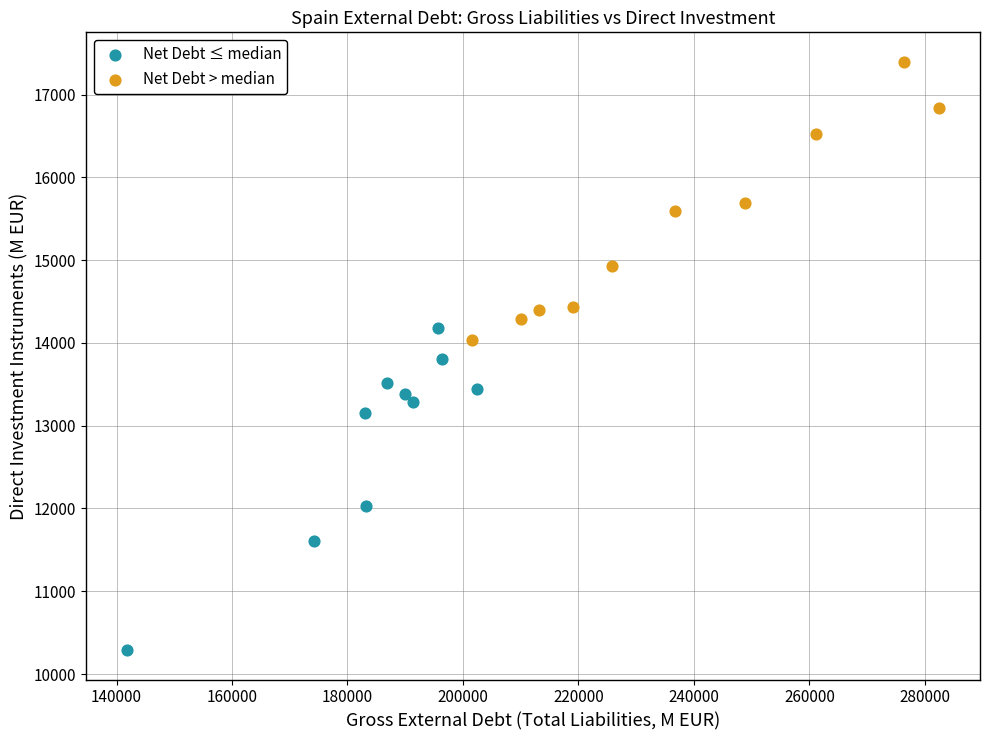

Which series reaches the minimum Y coordinate?

Net Debt ≤ median